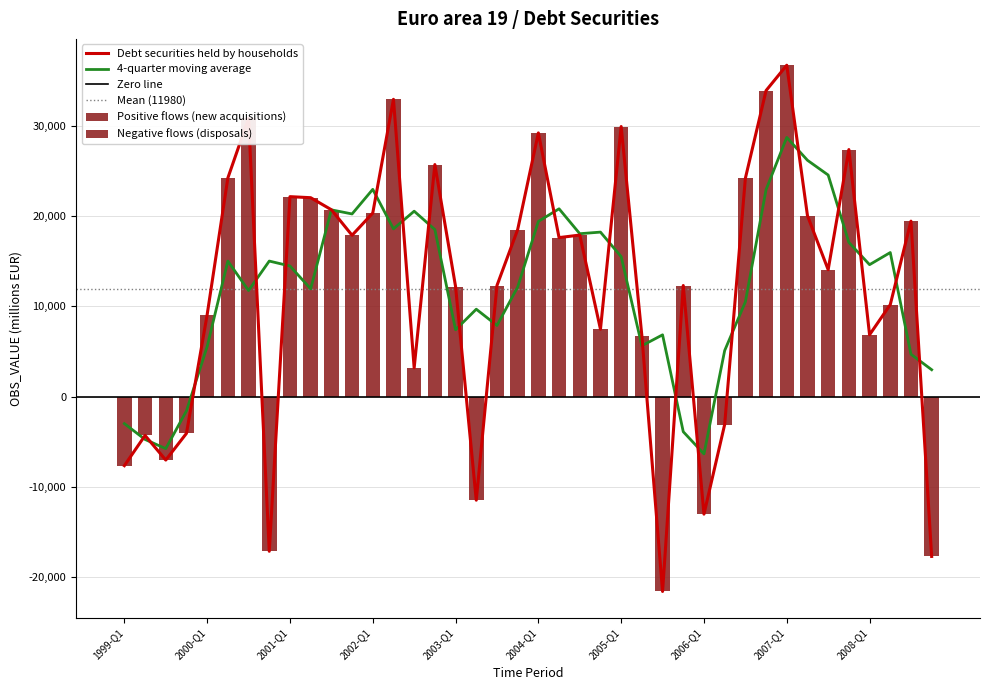

What is the maximum value shown in the chart?

36721.7